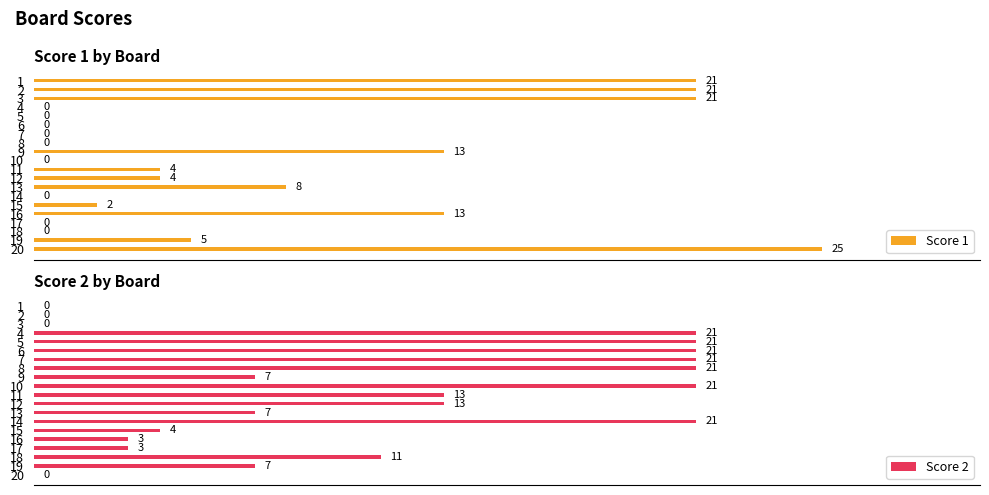

Rank the series by their average value, from lowest to highest.

Score 1, Score 2